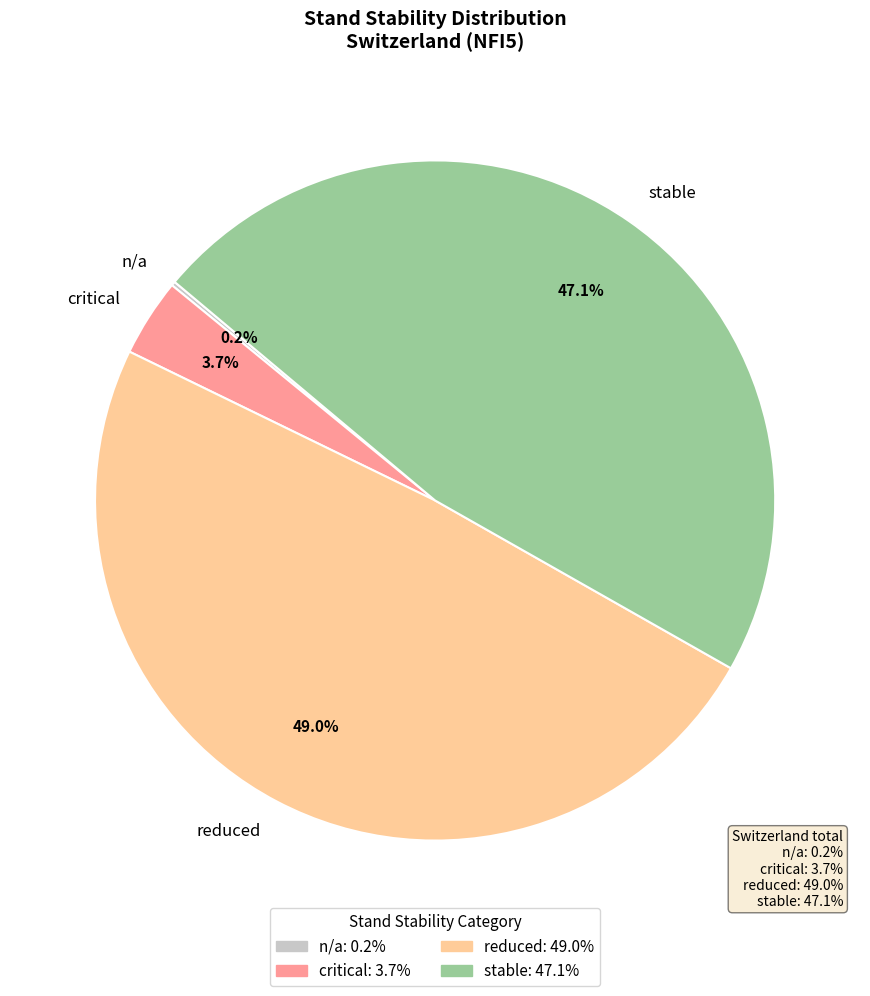

Is the sum of reduced and critical greater than half?

Yes